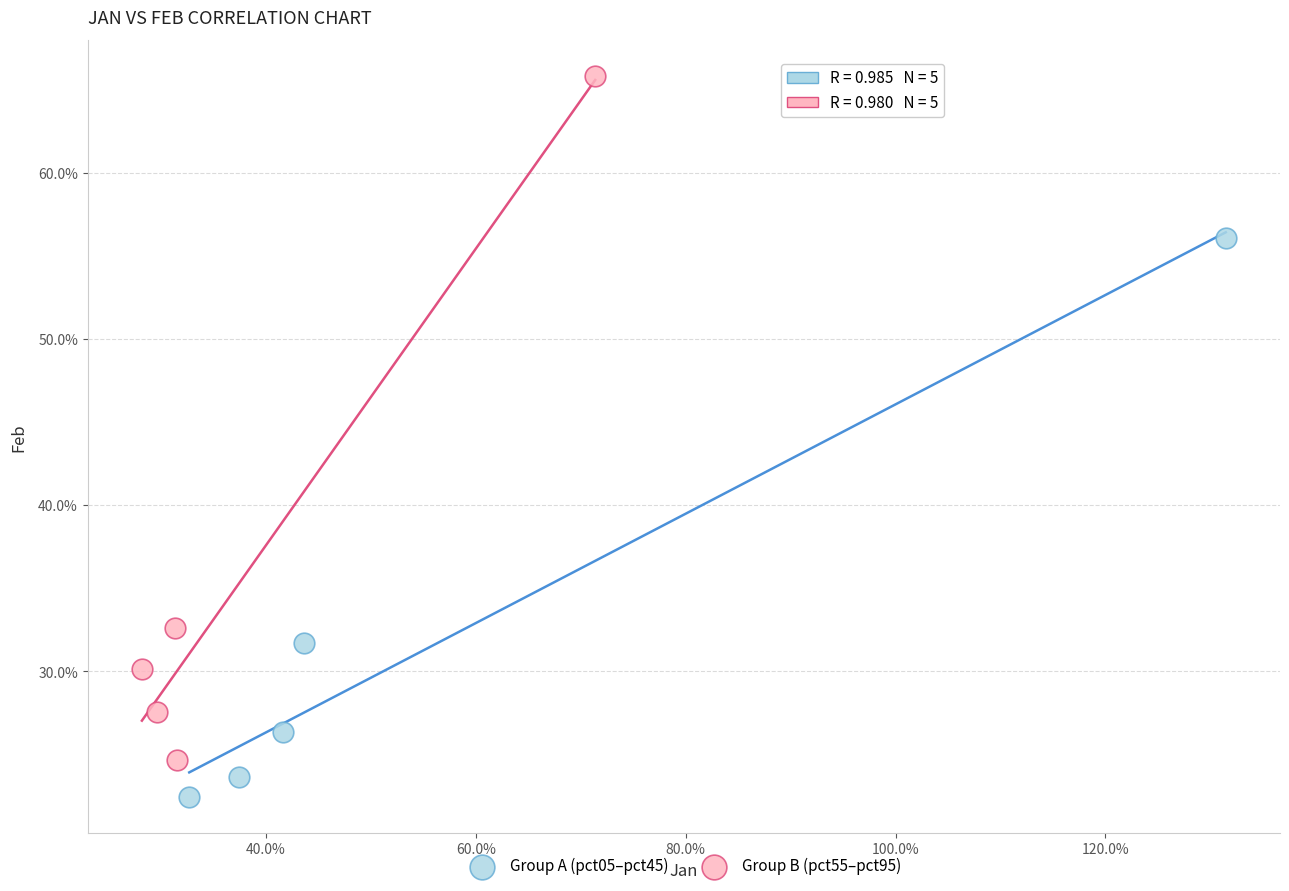

What are all the series names shown in the legend?

Group A (pct05–pct45), Group B (pct55–pct95)